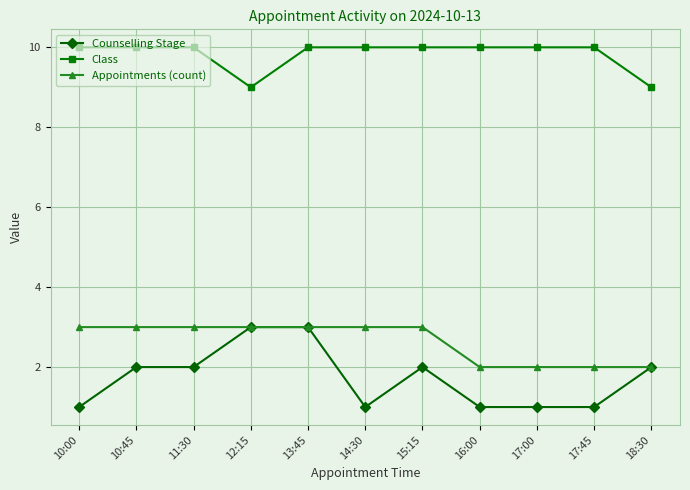

What is the difference between the second highest and second lowest values in the Appointments (count) series?

1